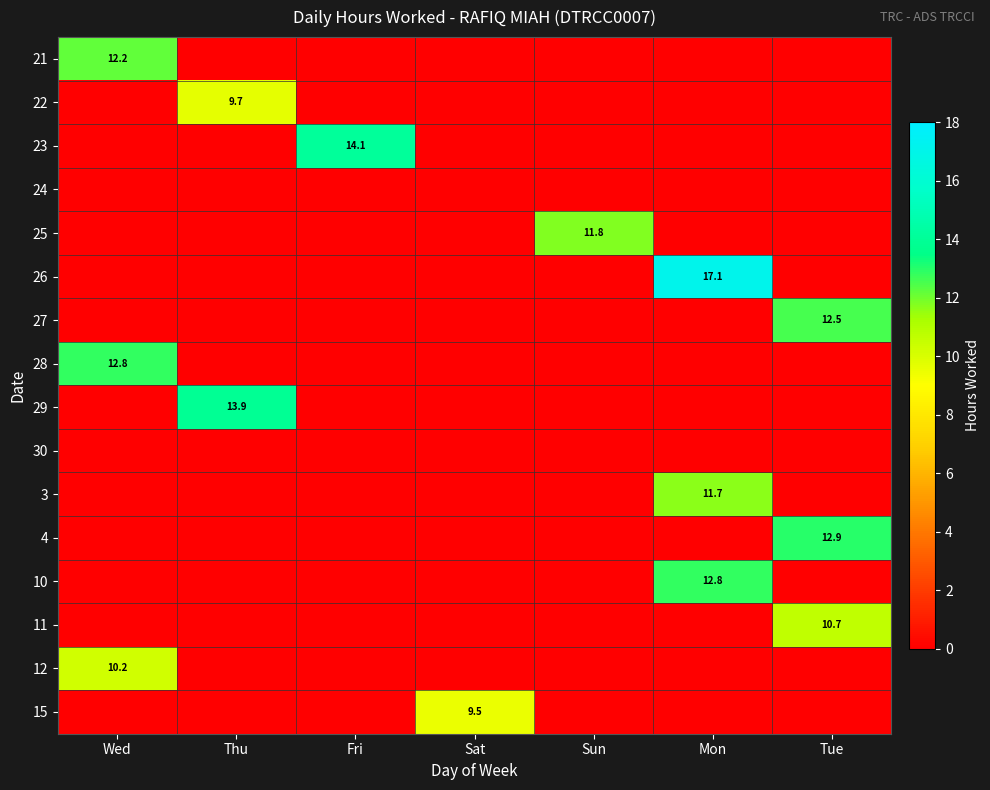

Is it true that 12 equals 10.2 at Wed?

True